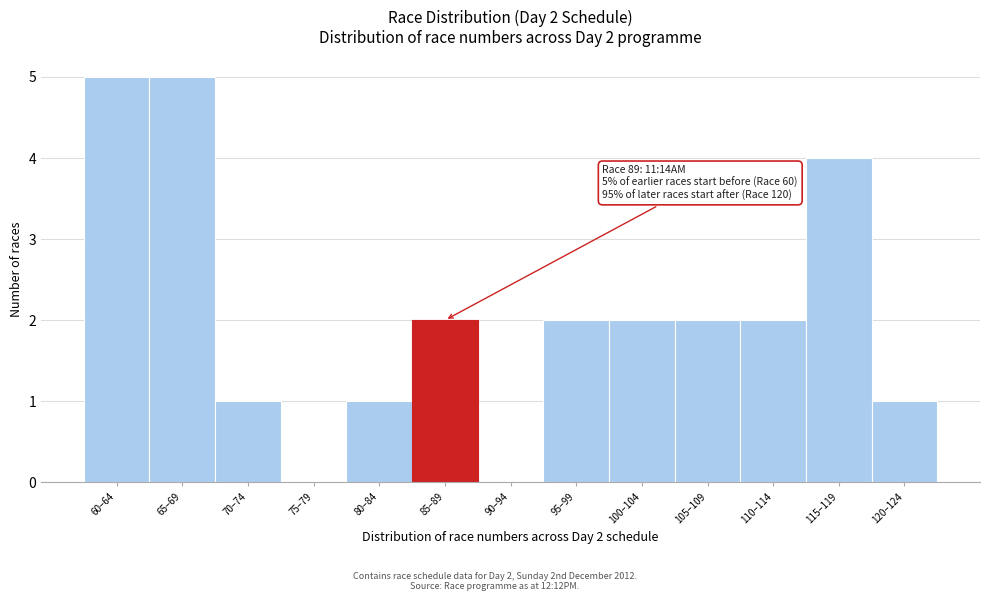

Reading left to right, list all the values displayed in this chart.

60–64=5	65–69=5	70–74=1	75–79=0	80–84=1	85–89=2	90–94=0	95–99=2	100–104=2	105–109=2	110–114=2	115–119=4	120–124=1